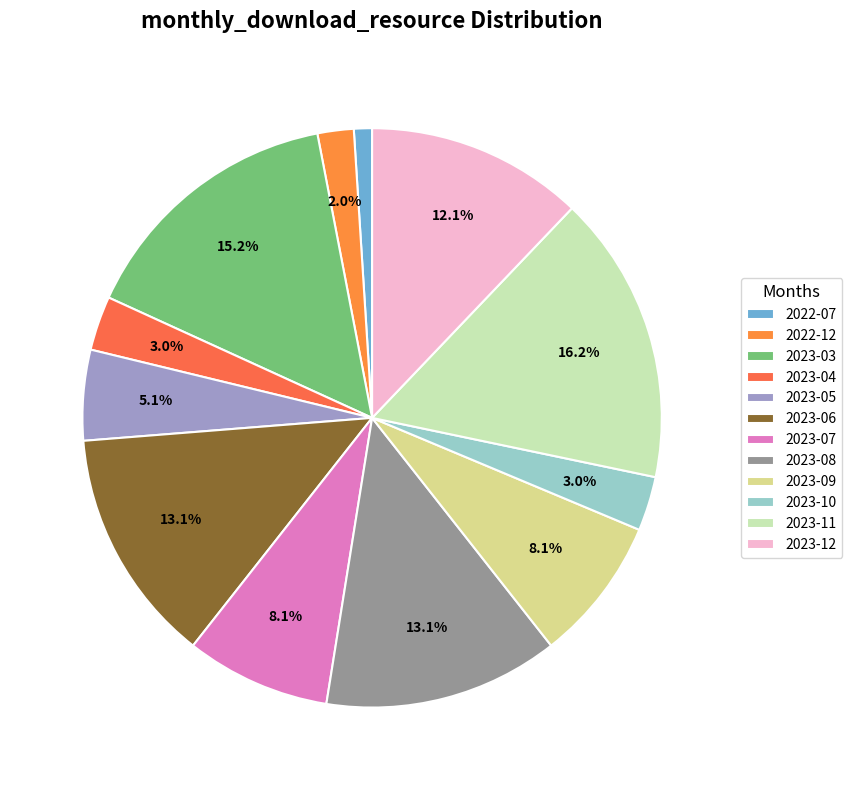

Does 2023-05 account for over 50% of the chart?

No